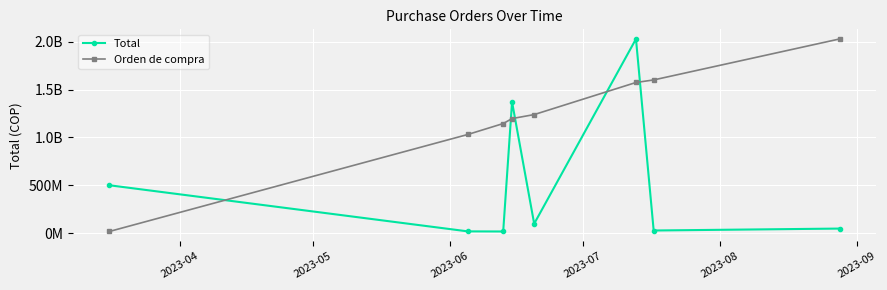

Does the chart have visible grid lines?

Yes